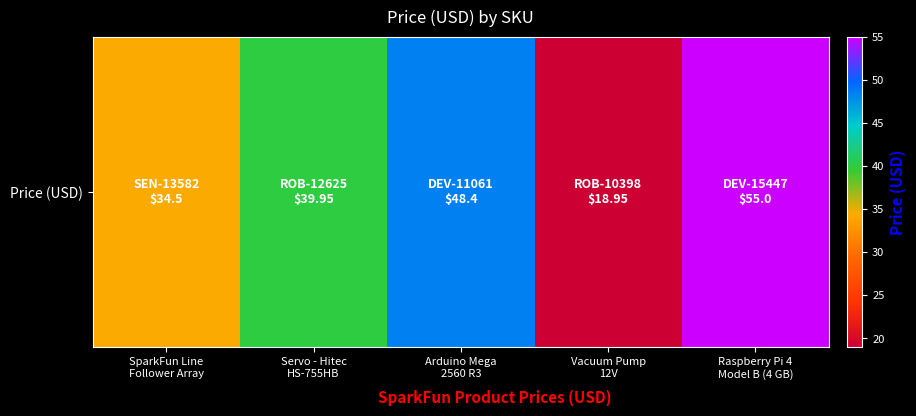

The value at SparkFun Line
Follower Array is 53.3. True or false?

False